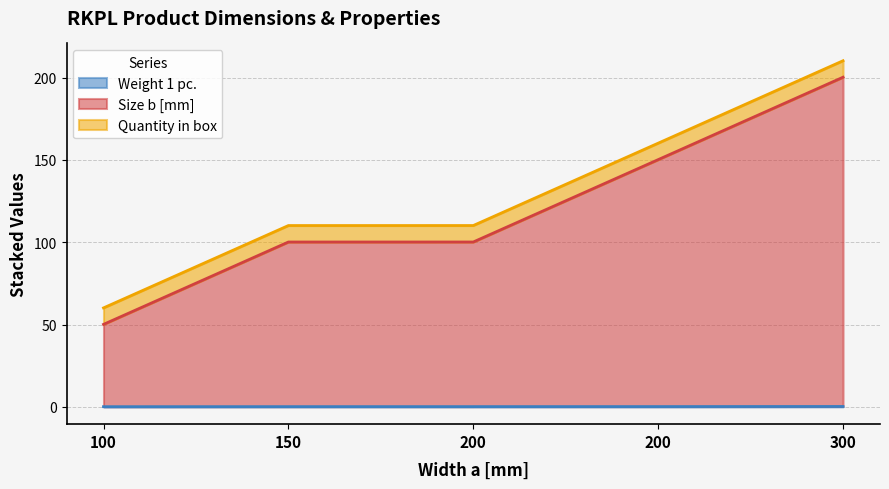

Does the chart have visible grid lines?

Yes